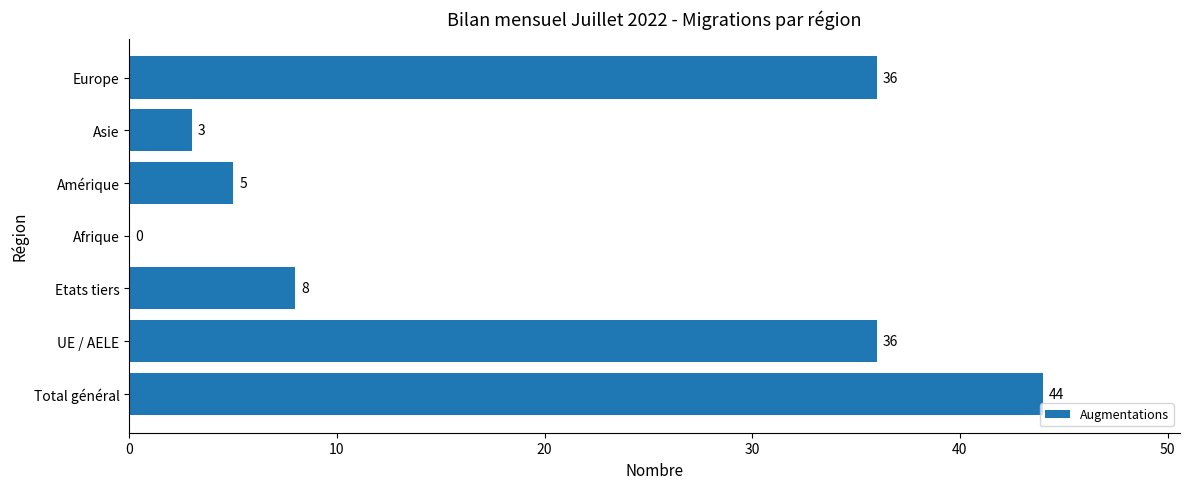

What value does the data have at Total général, to the nearest 10?

40